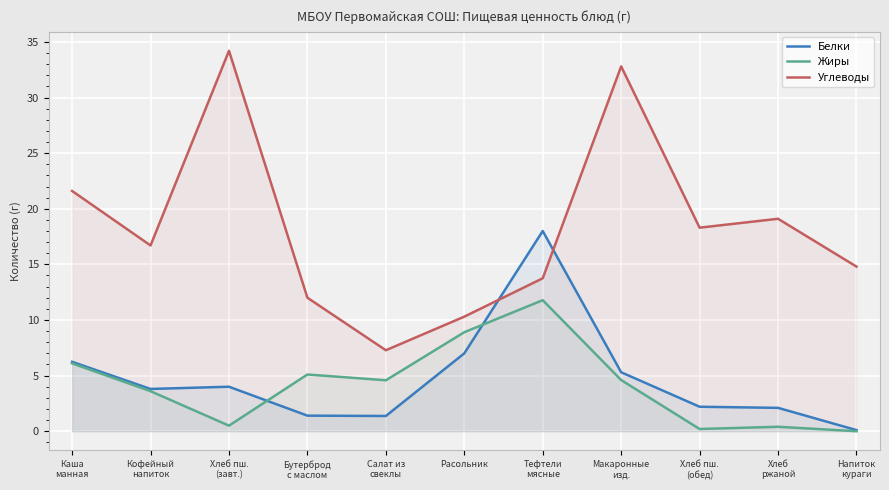

At which category does Белки reach its first local valley?

Кофейный
напиток